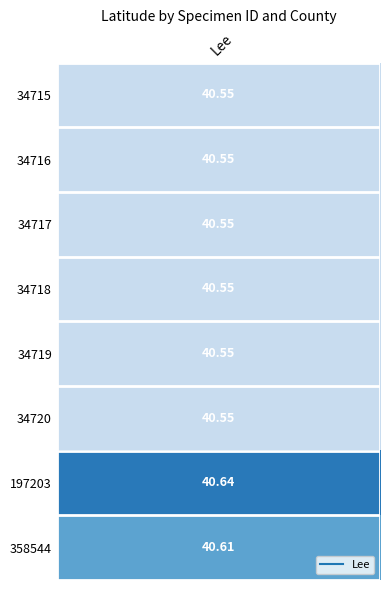

What is the difference between the maximum and minimum values?

0.1